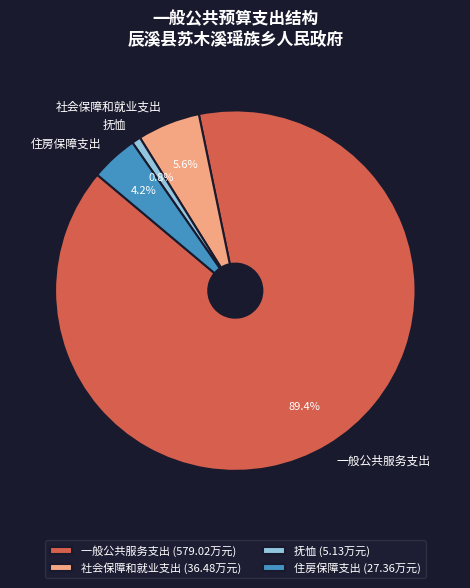

Which has a higher value, 住房保障支出 or 社会保障和就业支出?

社会保障和就业支出